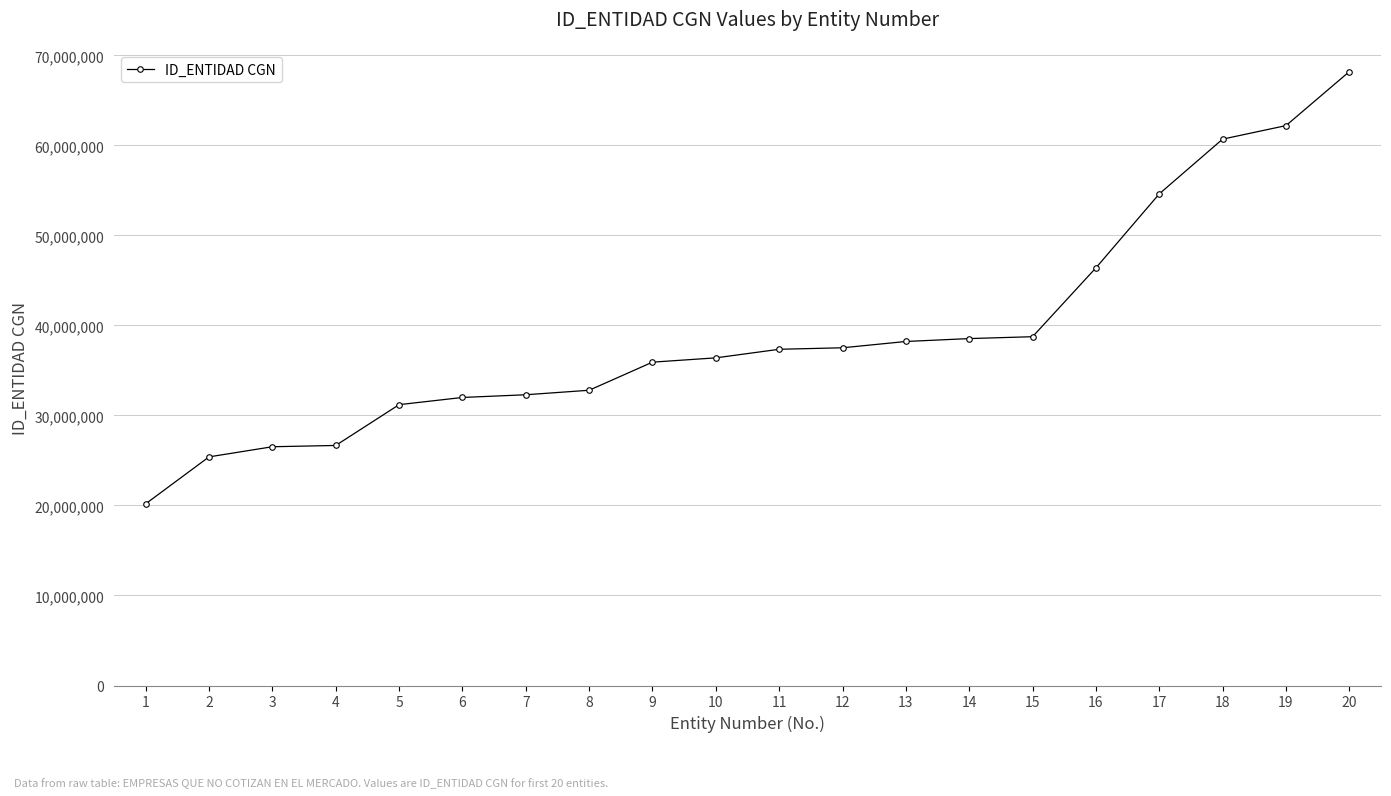

Count the number of categories in the chart.

20